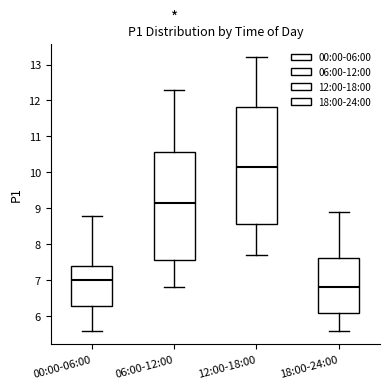

Which box's median line is the lowest?

18:00-24:00